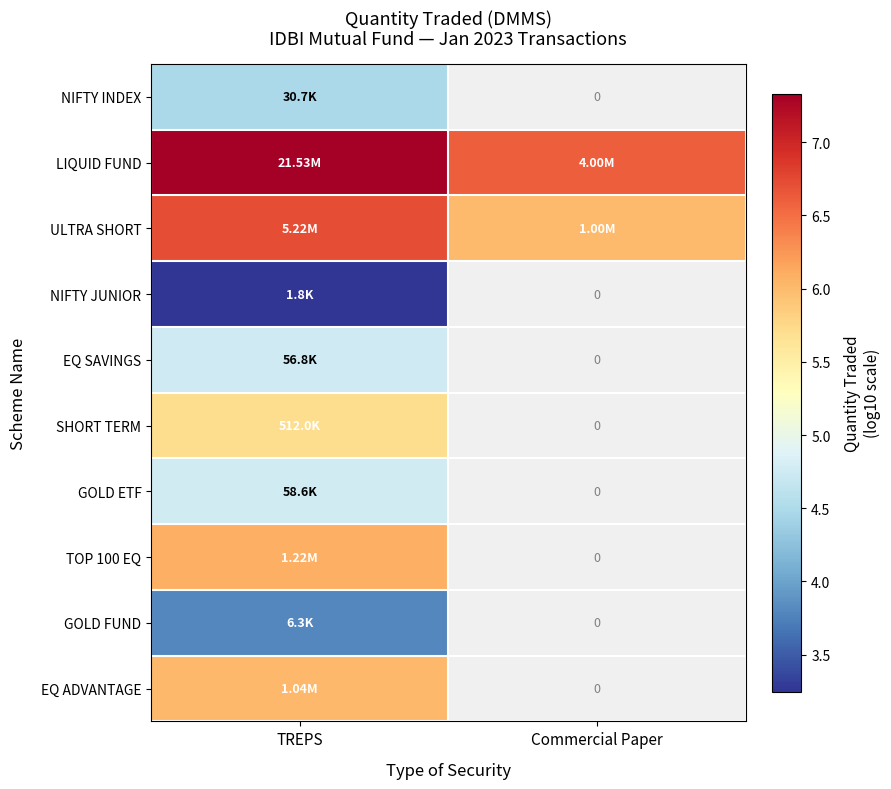

At TREPS, list the series in order from largest to smallest.

LIQUID FUND, ULTRA SHORT, TOP 100 EQ, EQ ADVANTAGE, SHORT TERM, GOLD ETF, EQ SAVINGS, NIFTY INDEX, GOLD FUND, NIFTY JUNIOR